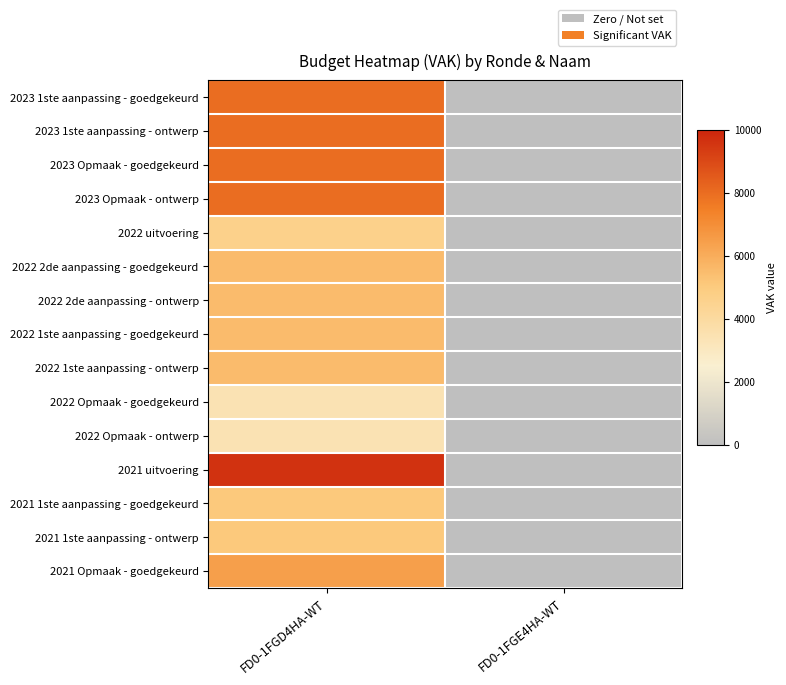

At how many categories does at least one series exceed 7592?

1